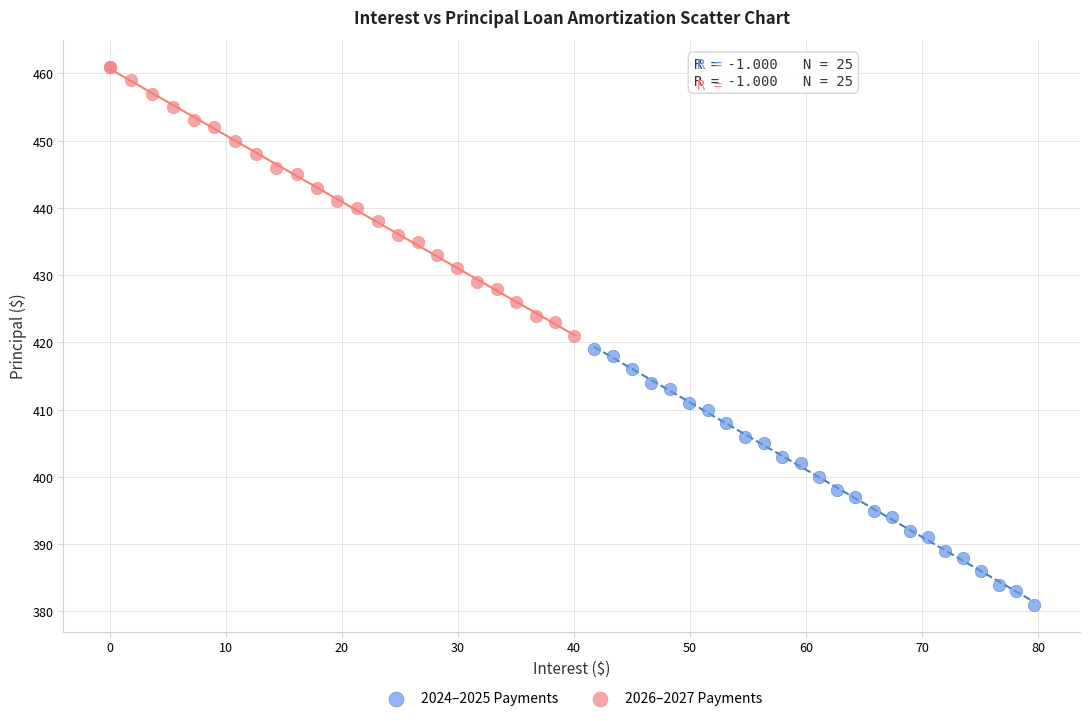

Which series reaches the maximum Y coordinate?

2026–2027 Payments